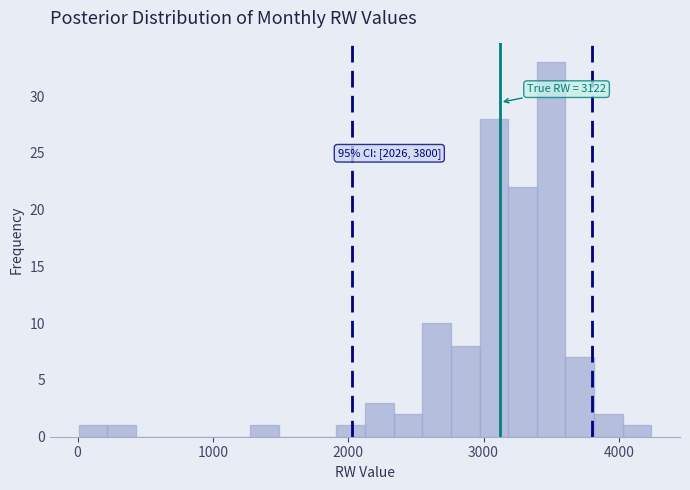

Around what value on the x-axis is the tallest bar? Give the approximate position of its centre, as read against the axis.

3500